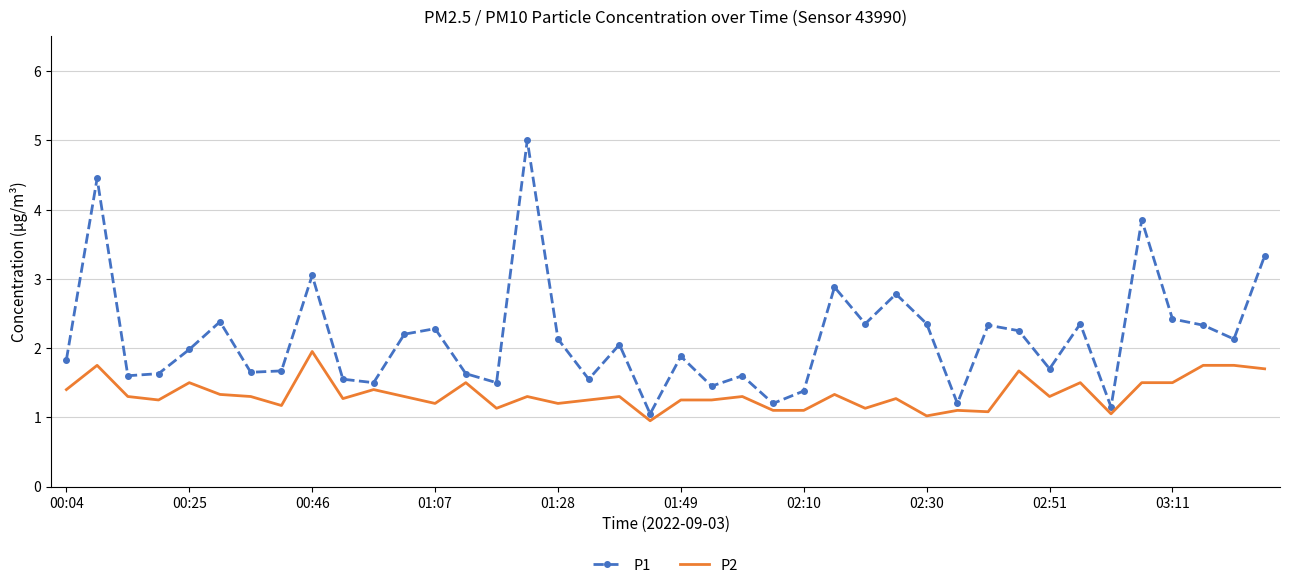

What are all the series names shown in the legend?

P1, P2